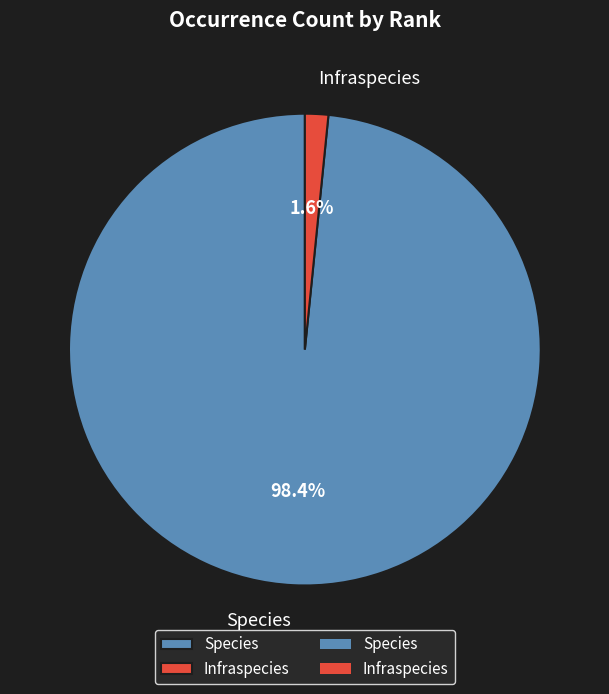

What is the largest slice in the pie chart?

Species